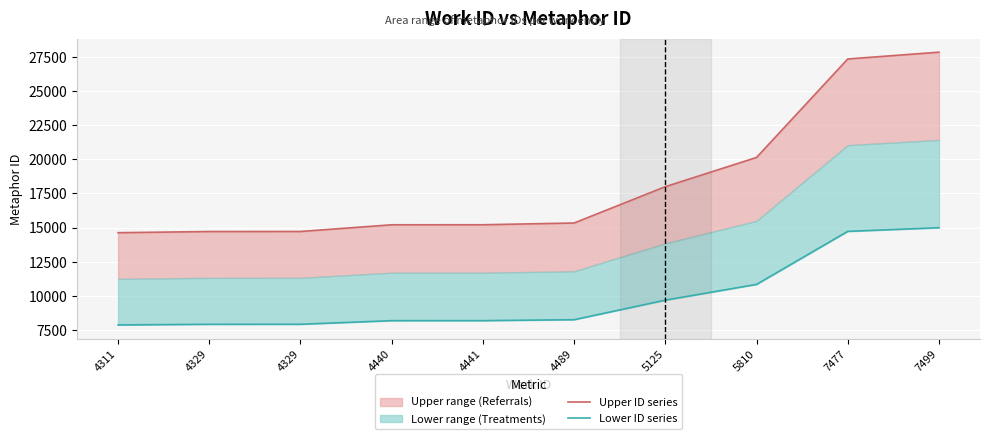

Which category has the lowest value across all series?

4311